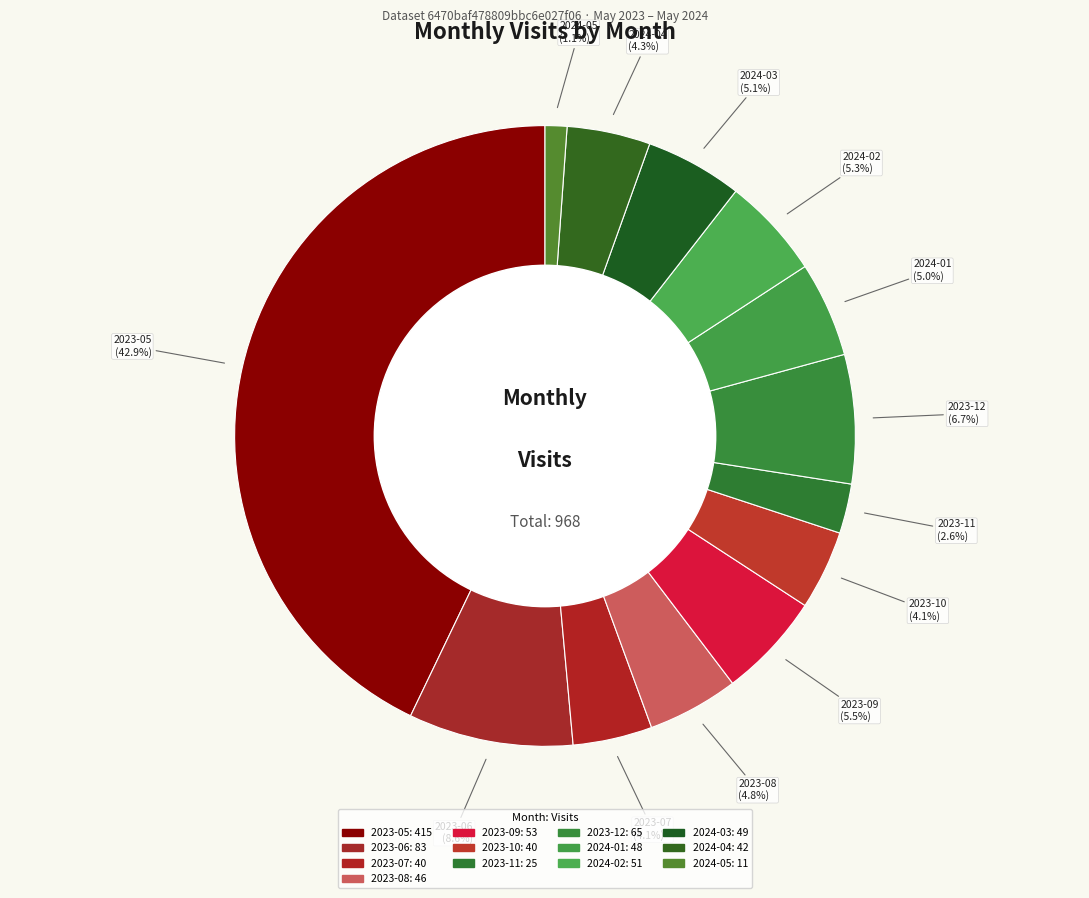

Count the number of slices in the pie.

13